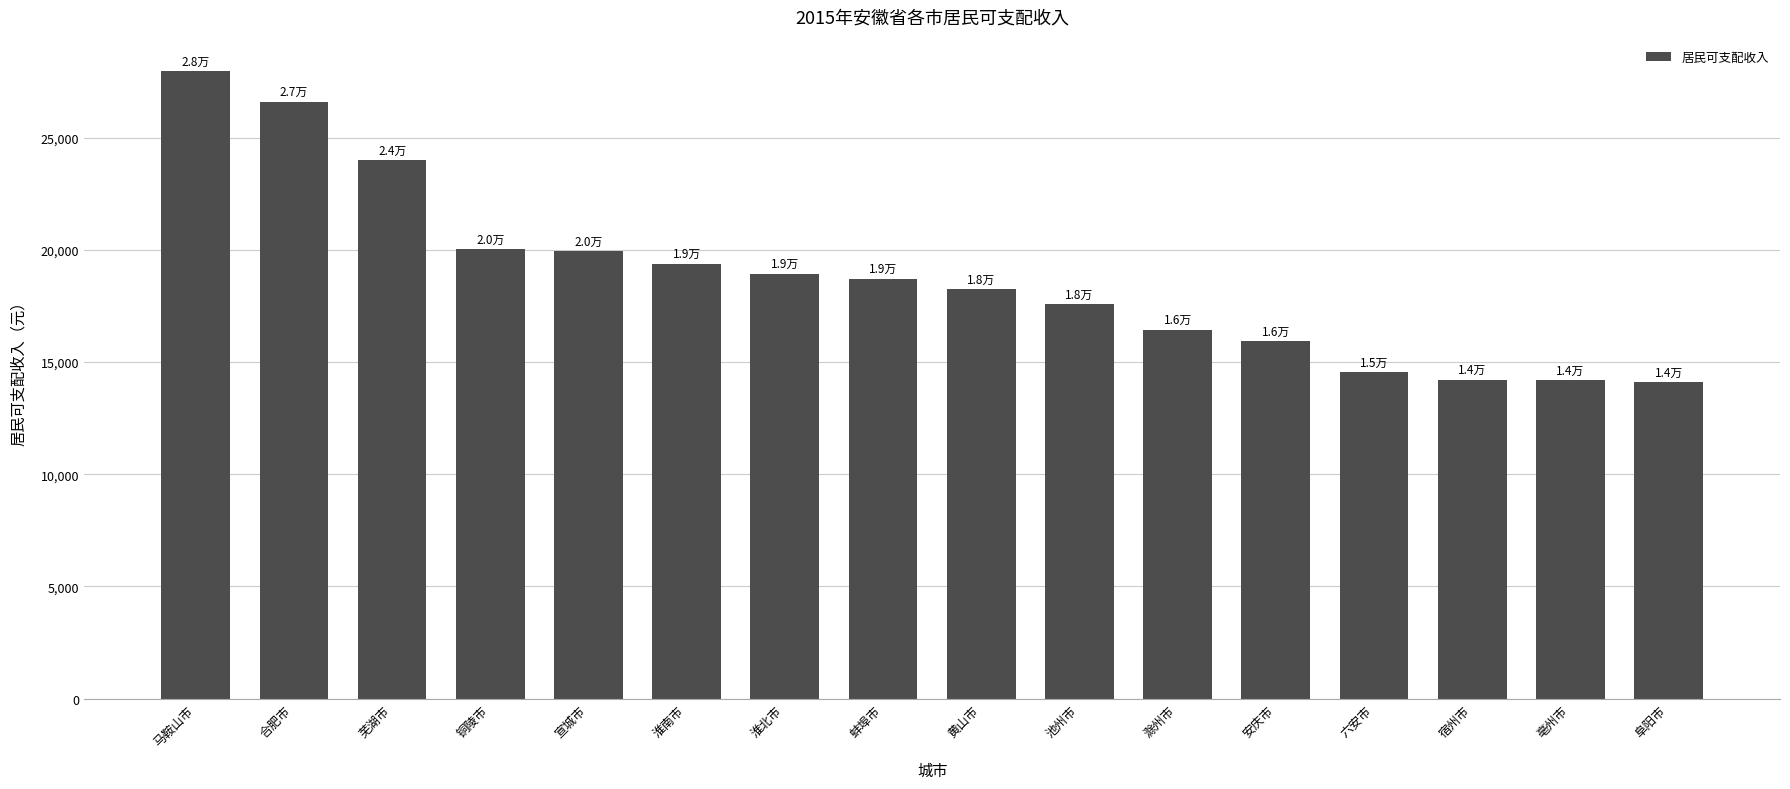

What value does the data have at 亳州市?

14201.7